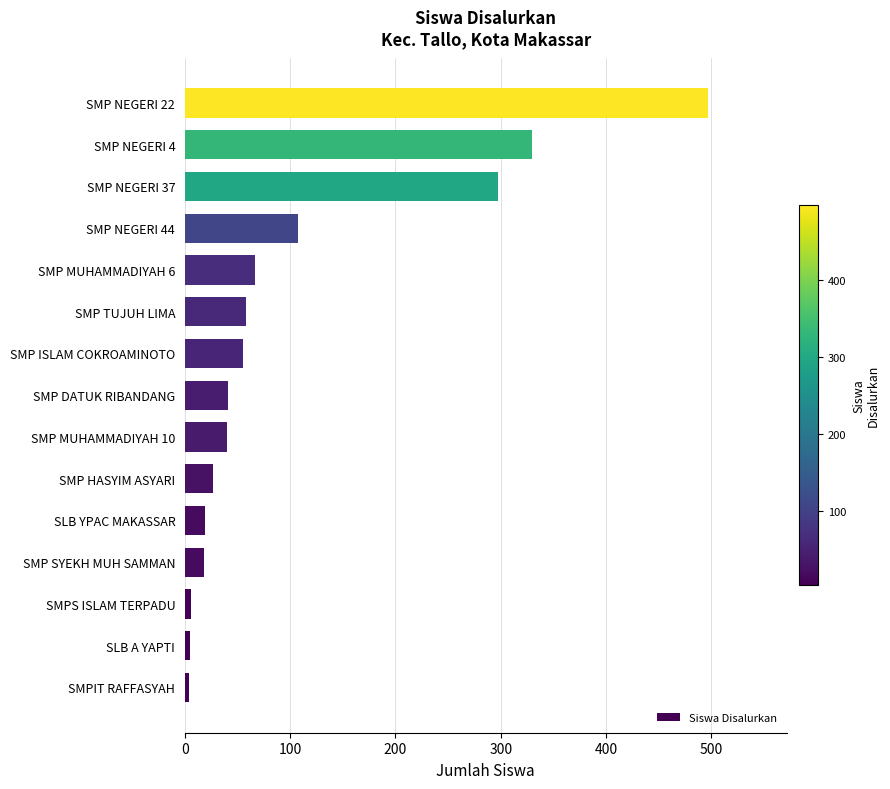

How many data points are less than 41?

7